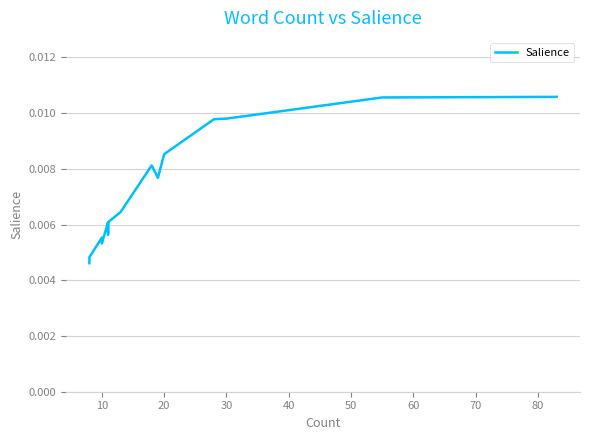

Count the values in the range 0 to 1.

15